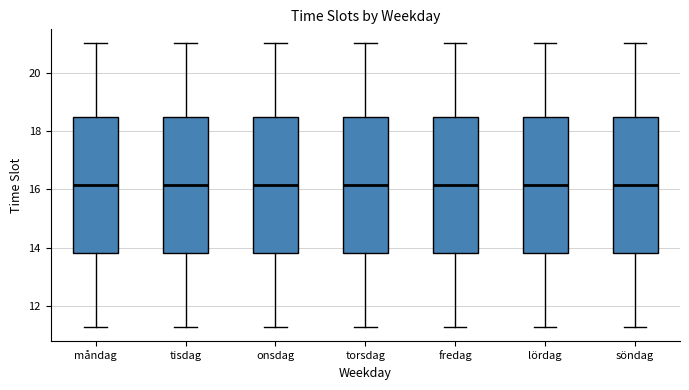

Where is the lower edge of the box for onsdag on the y-axis? The values are not printed on the chart, so give them approximately, as read against the axis.

13.8